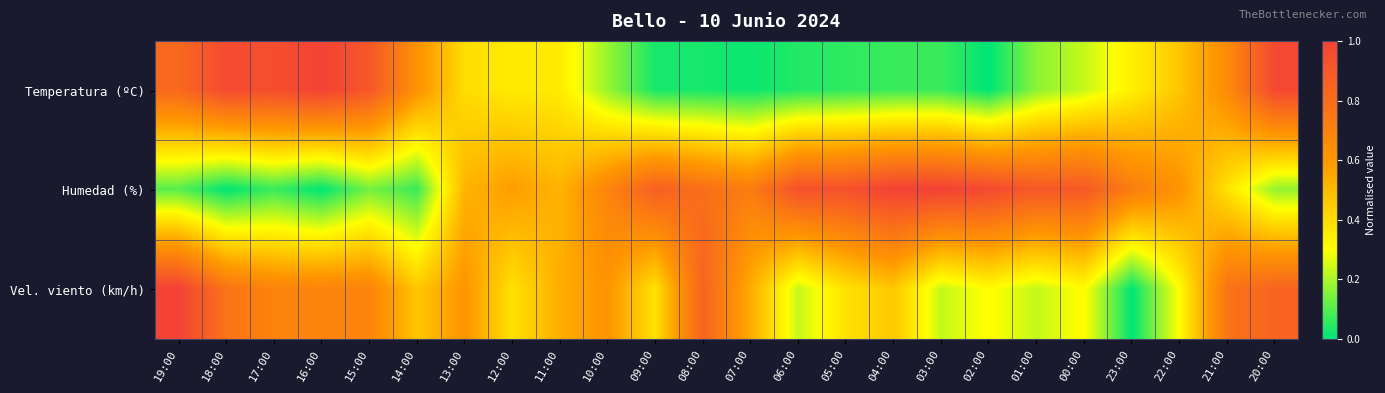

What is the total value across all series at 02:00?

1.3